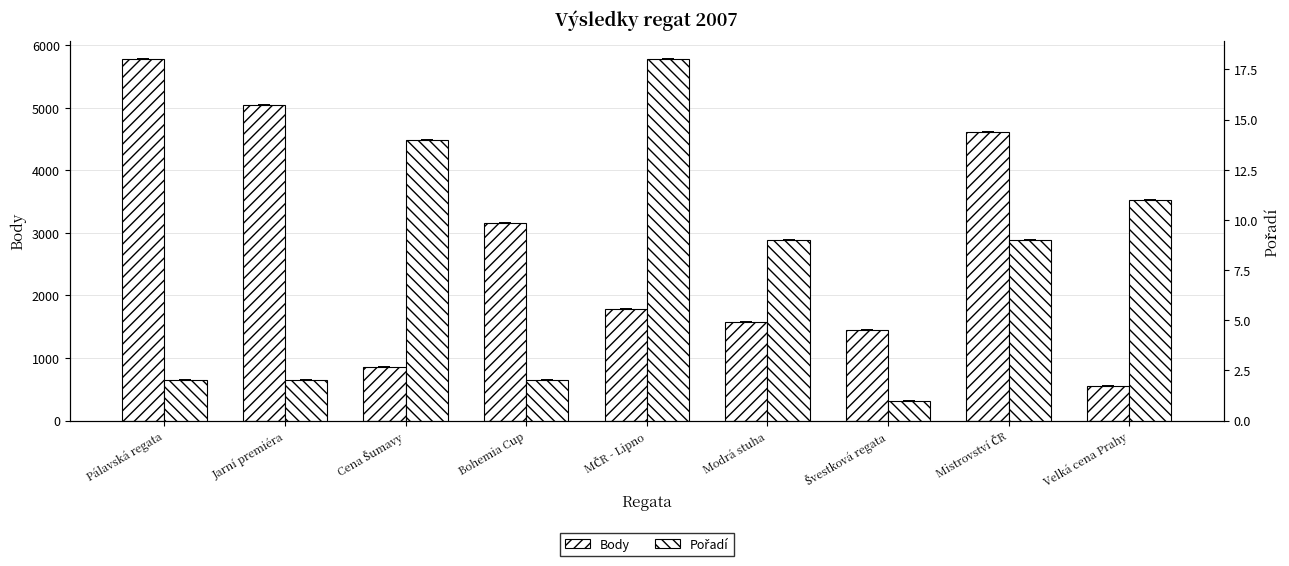

Rank the series by their average value, from lowest to highest.

Pořadí, Body